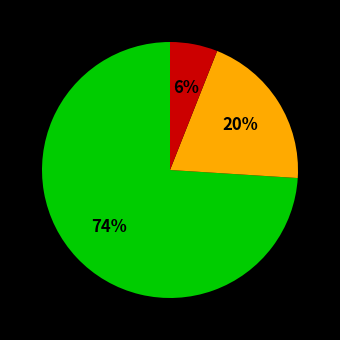

Is there any slice that represents more than half of the pie?

Yes